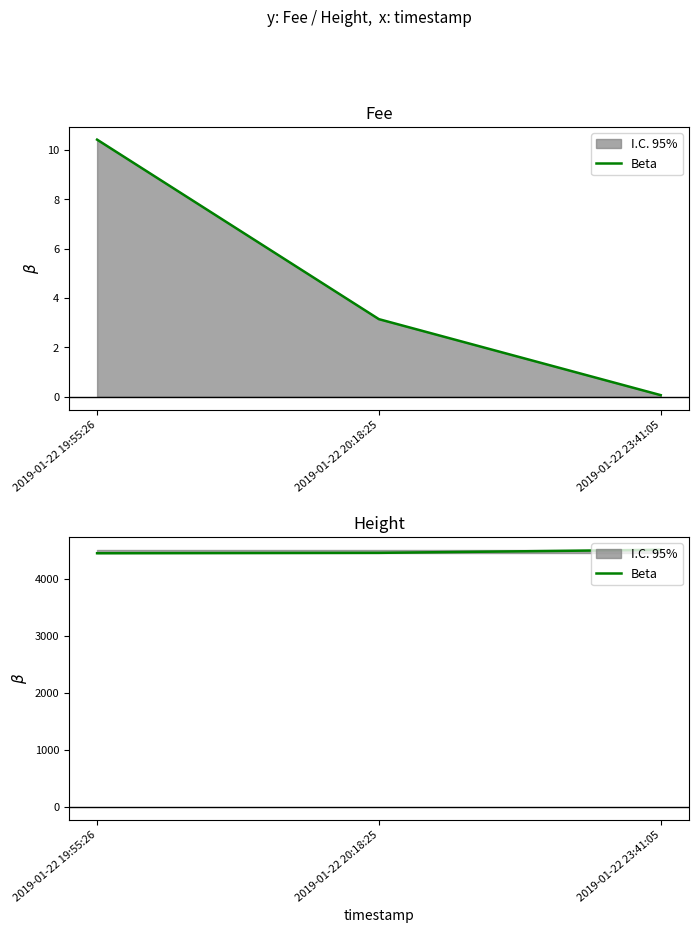

What is the change in value from 2019-01-22 20:18:25 to 2019-01-22 23:41:05?

+54